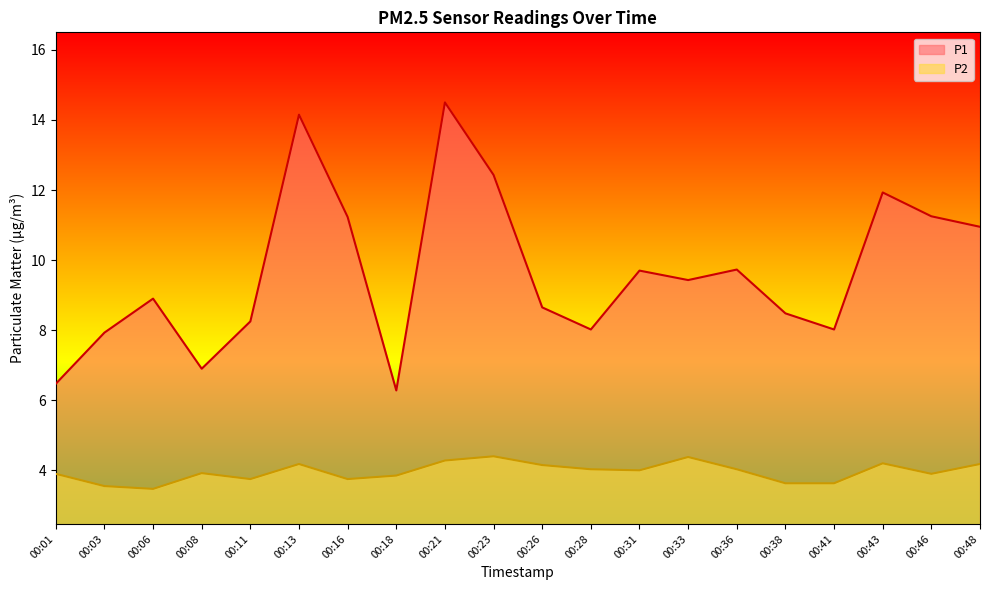

Does the chart have visible grid lines?

No